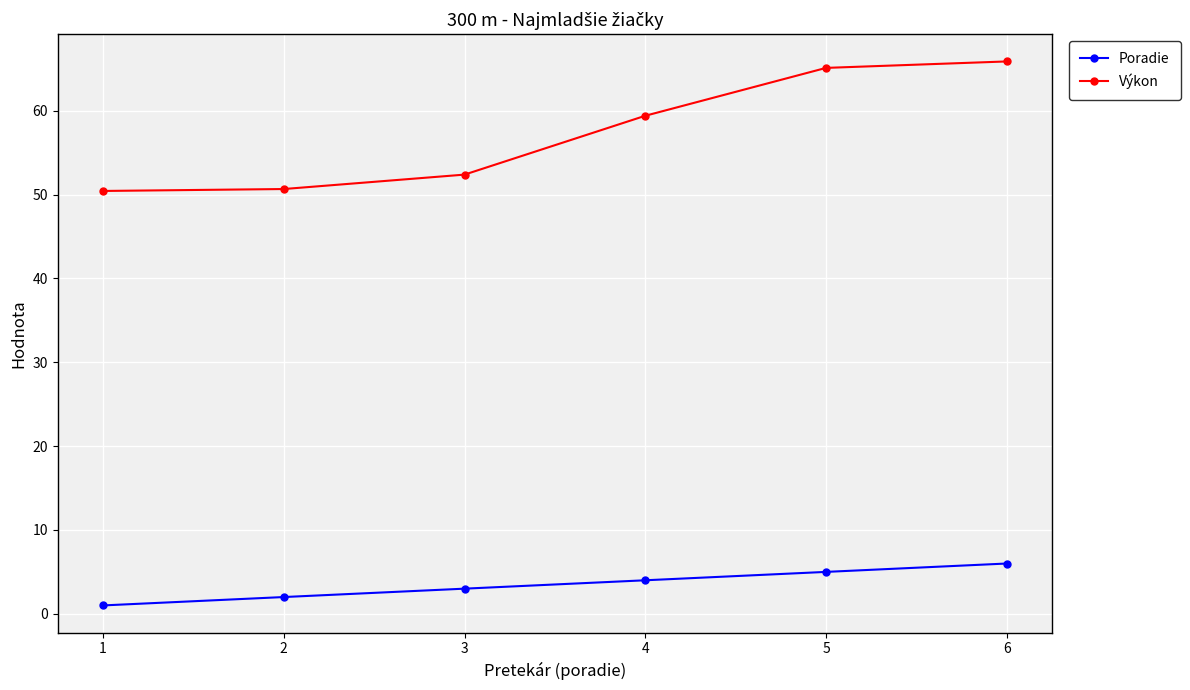

True or false: Výkon has more than 0 interior local peaks.

False